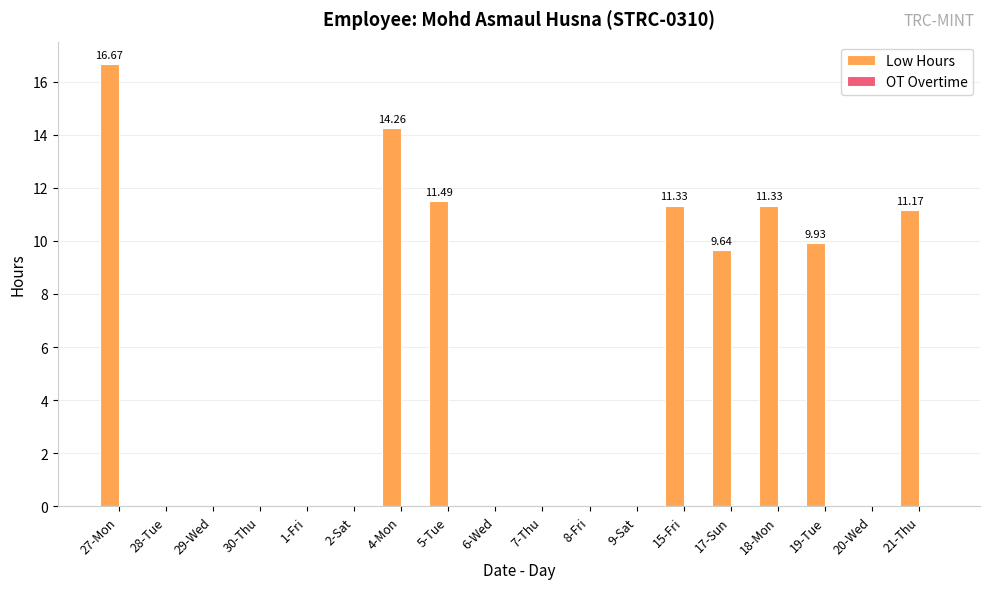

What is the sum of the values at 9-Sat and 17-Sun?

9.6